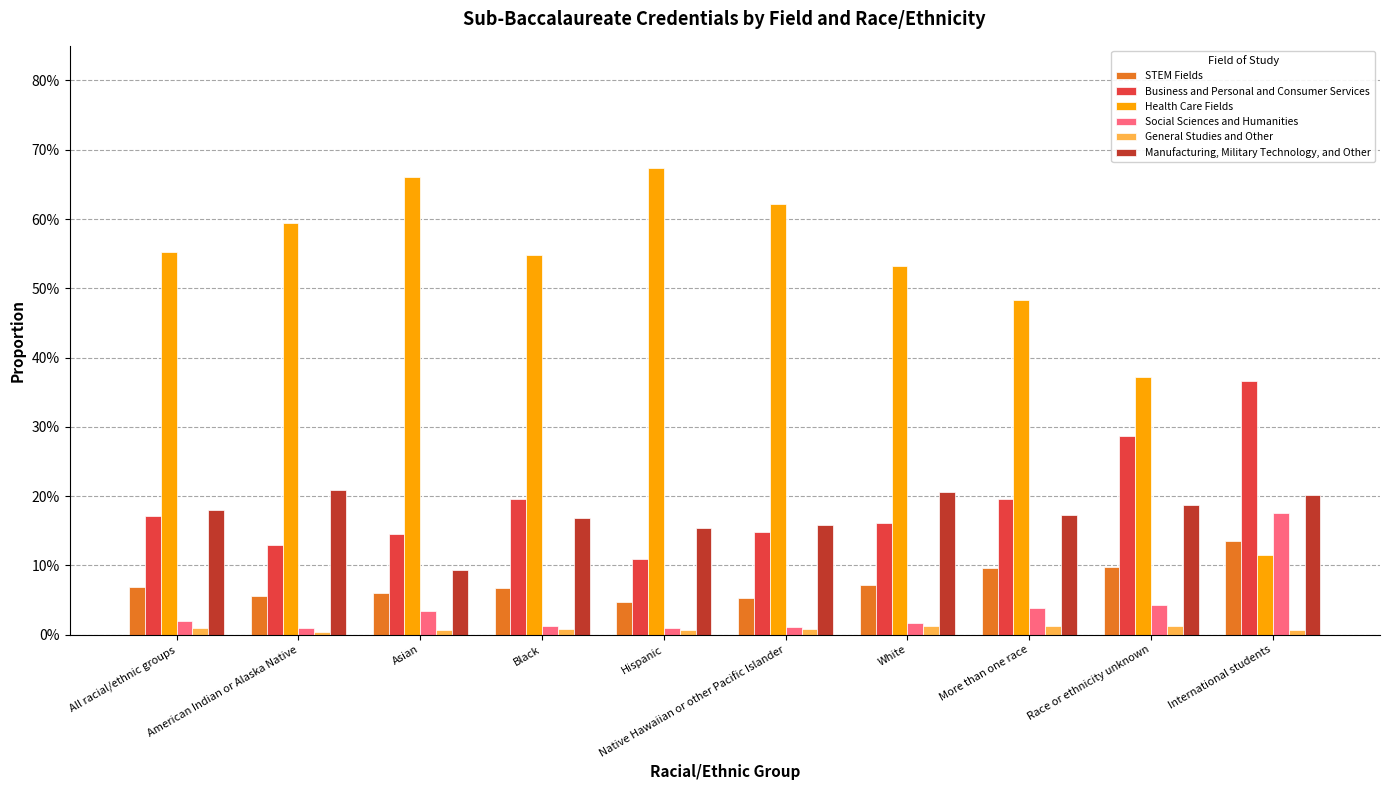

What is the label of the 5th bar from the right?

Native Hawaiian or other Pacific Islander